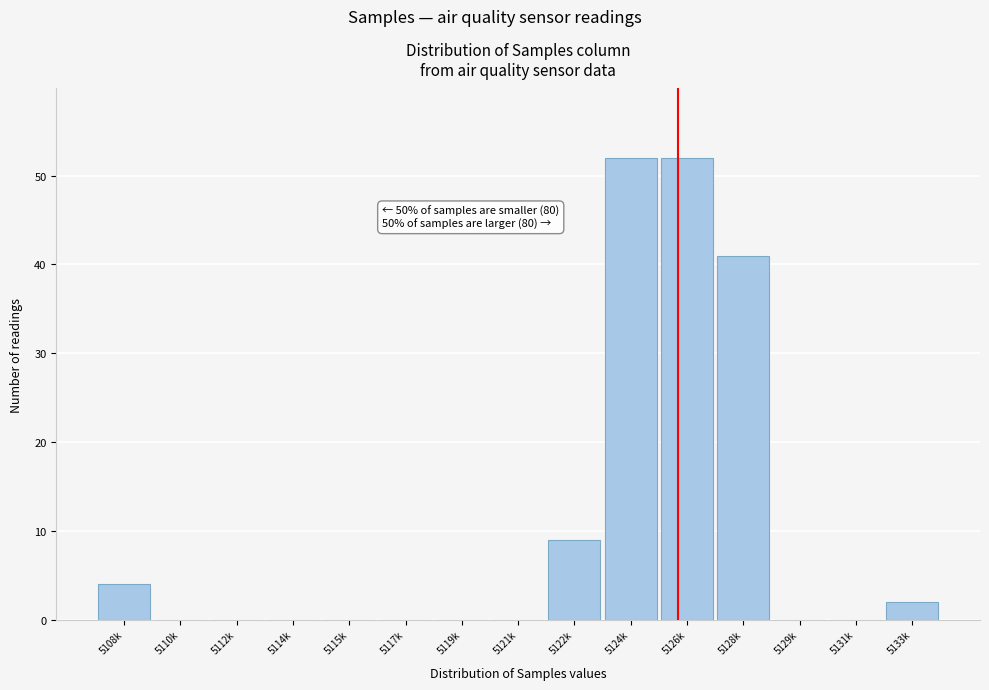

Reading right to left, what are all the values shown in this chart?

5133k=2	5131k=0	5129k=0	5128k=41	5126k=52	5124k=52	5122k=9	5121k=0	5119k=0	5117k=0	5115k=0	5114k=0	5112k=0	5110k=0	5108k=4